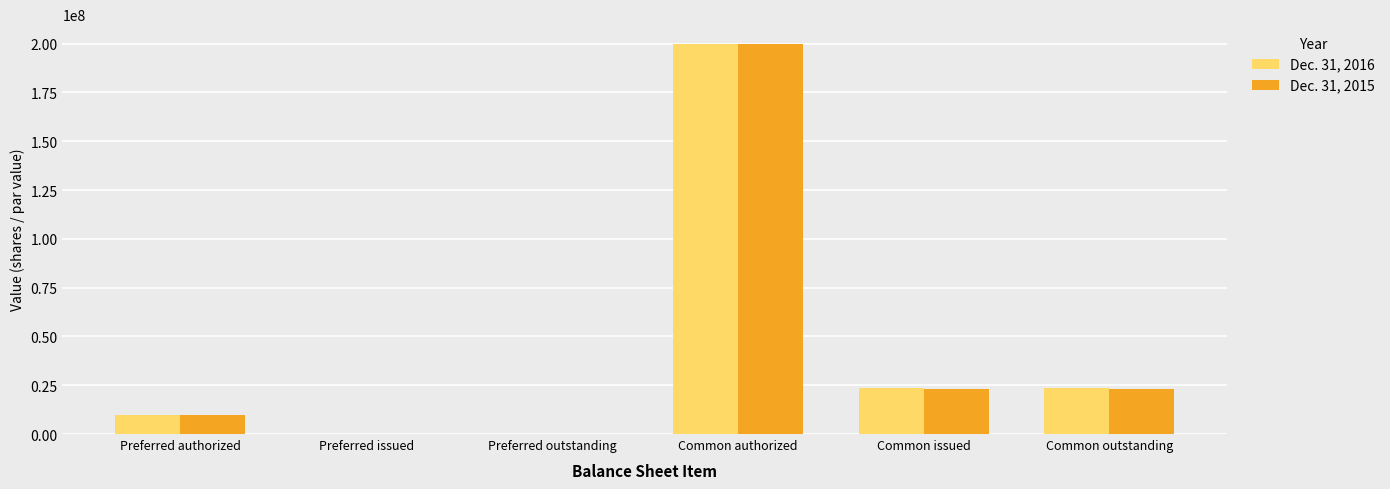

The Dec. 31, 2015 series shows -76175388 at Preferred outstanding. True or false?

False